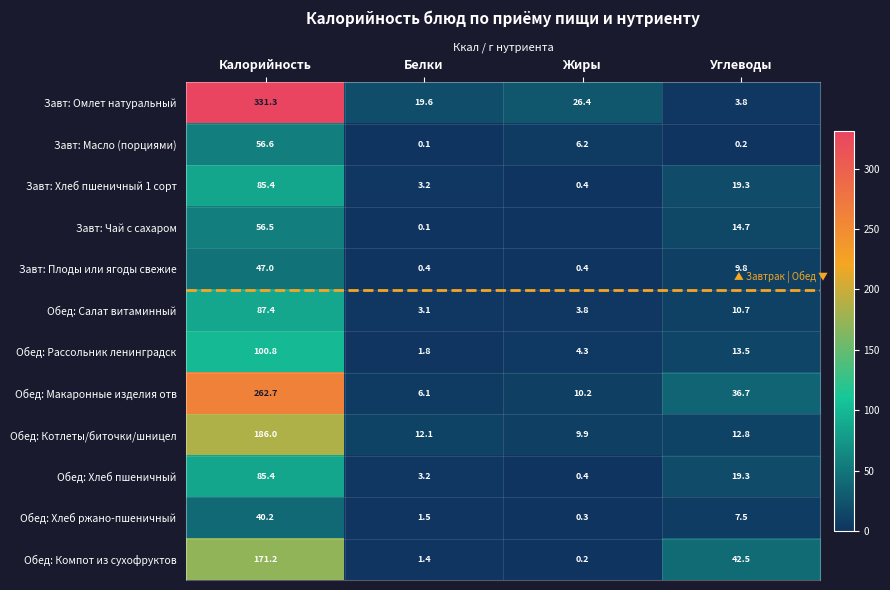

How many data points in Завт: Омлет натуральный are less than 26?

2